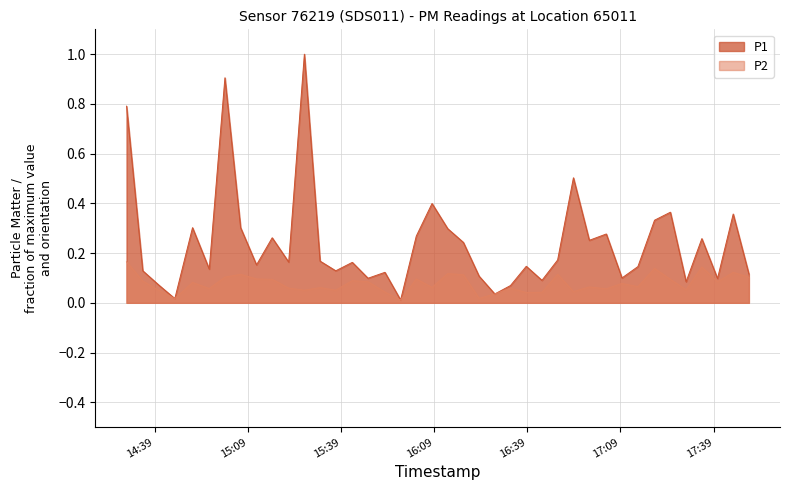

How many lines are shown in the chart?

2